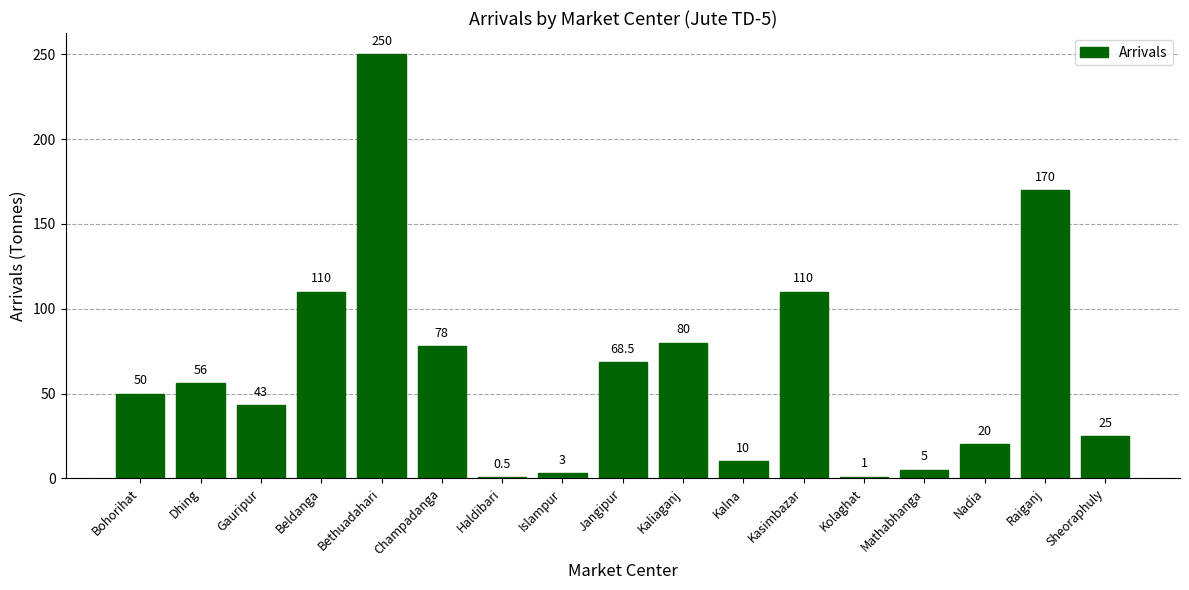

Are the bars grouped side by side (vs. stacked)?

No